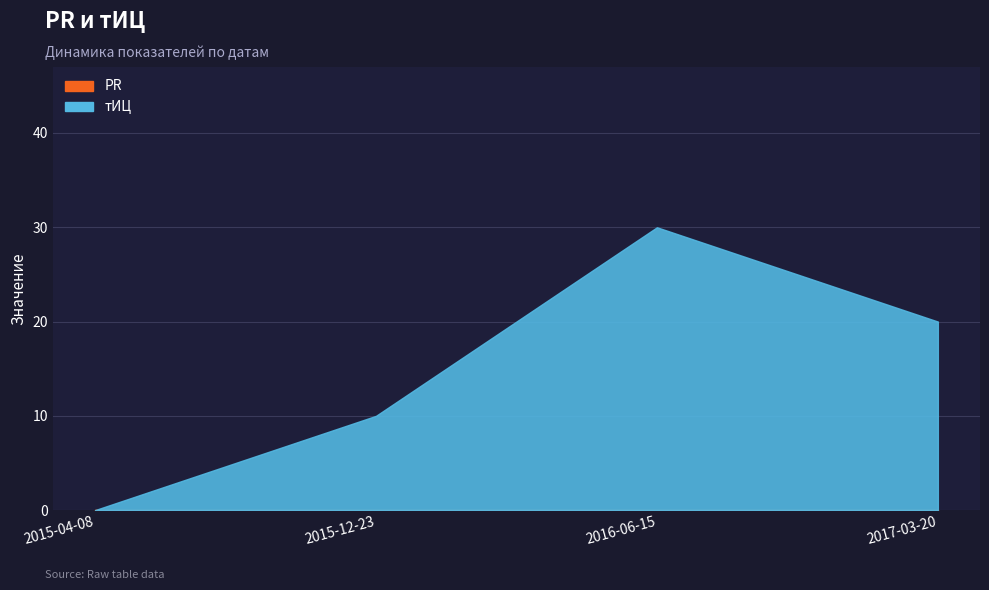

What value does the тИЦ series have at 2017-03-20, to the nearest 10?

20